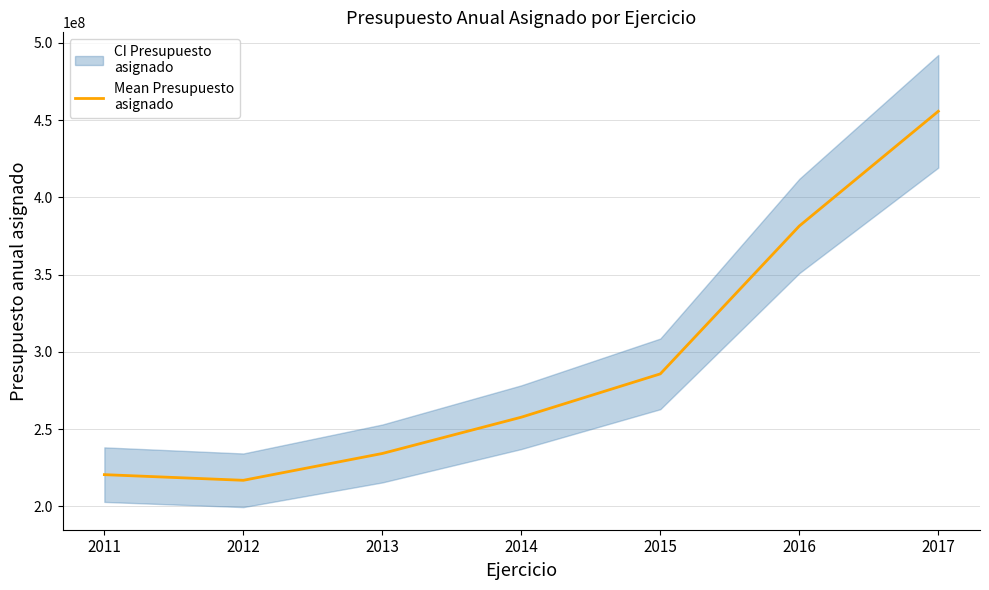

List the labels in order of value, largest first.

2017, 2016, 2015, 2014, 2013, 2011, 2012